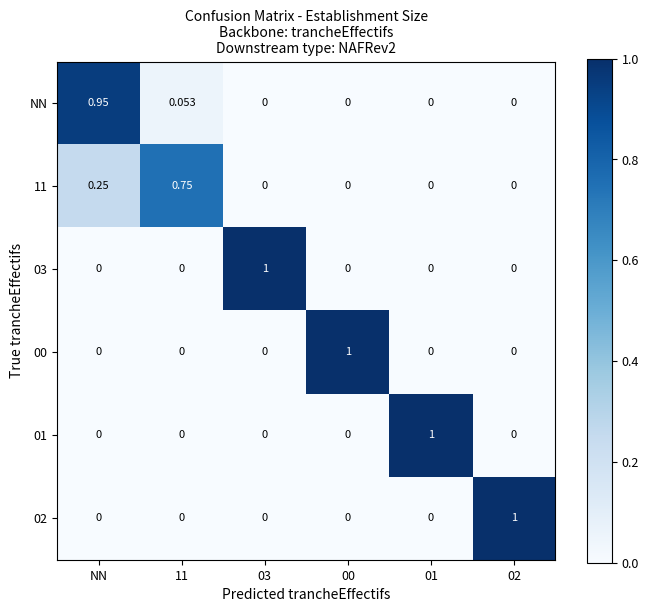

At which category is the sum across all series the highest?

NN